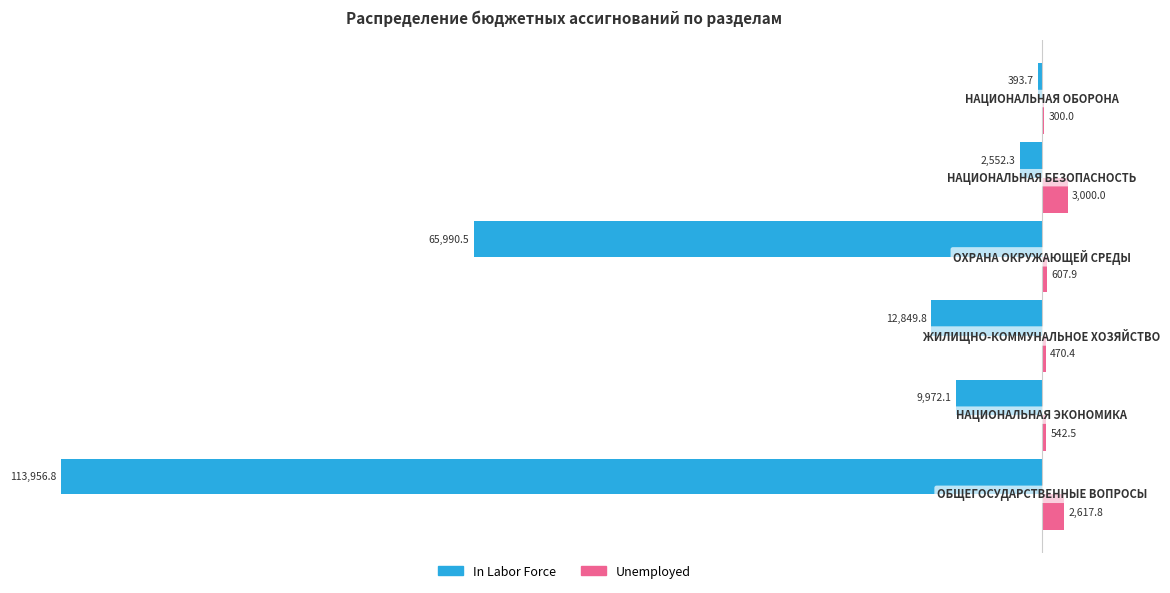

Which series has the largest total across all categories?

Unemployed